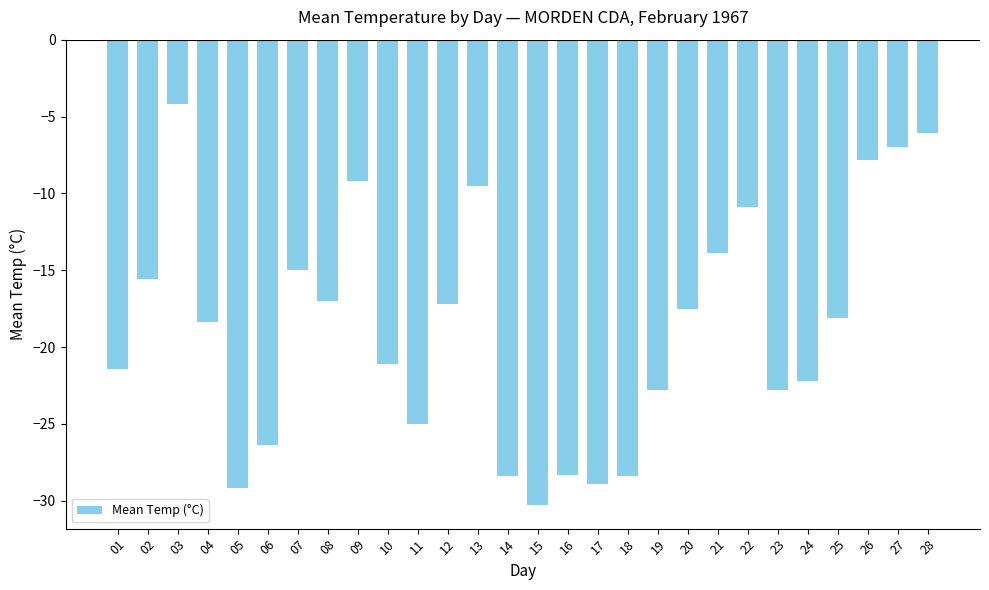

What is the smallest value displayed?

-30.3